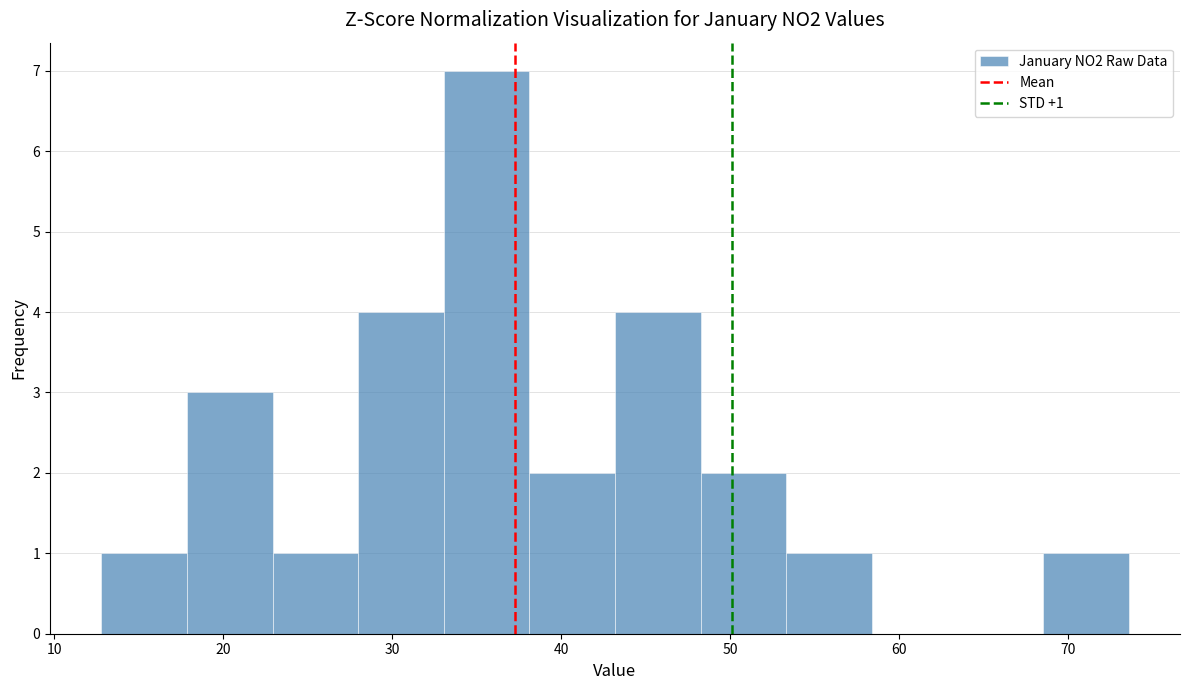

Which range on the x-axis has the tallest bar?

33 to 38